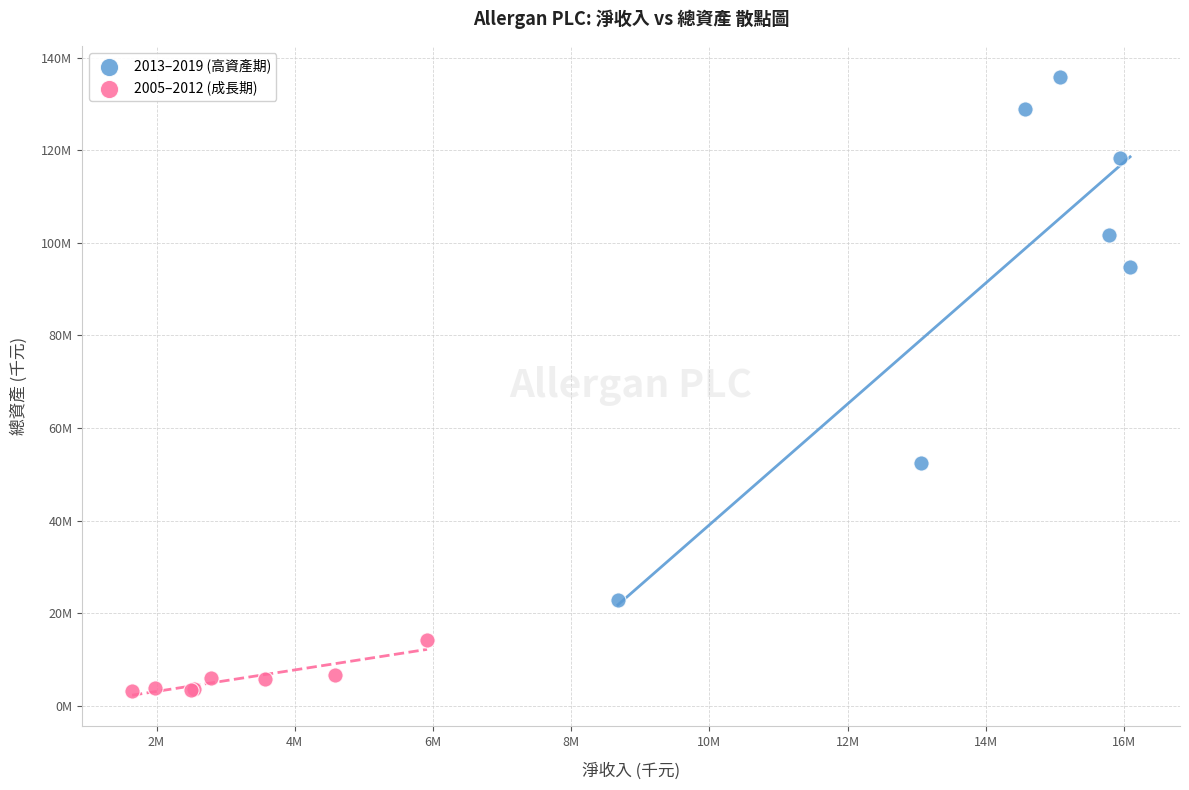

Which series has the largest Y range (max minus min)?

2013–2019 (高資產期)